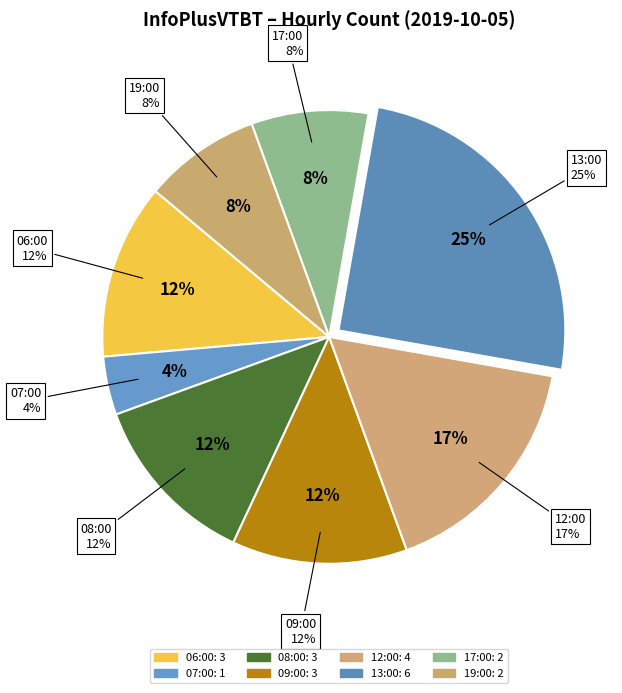

True or false: 12:00 accounts for 17% of the total.

True